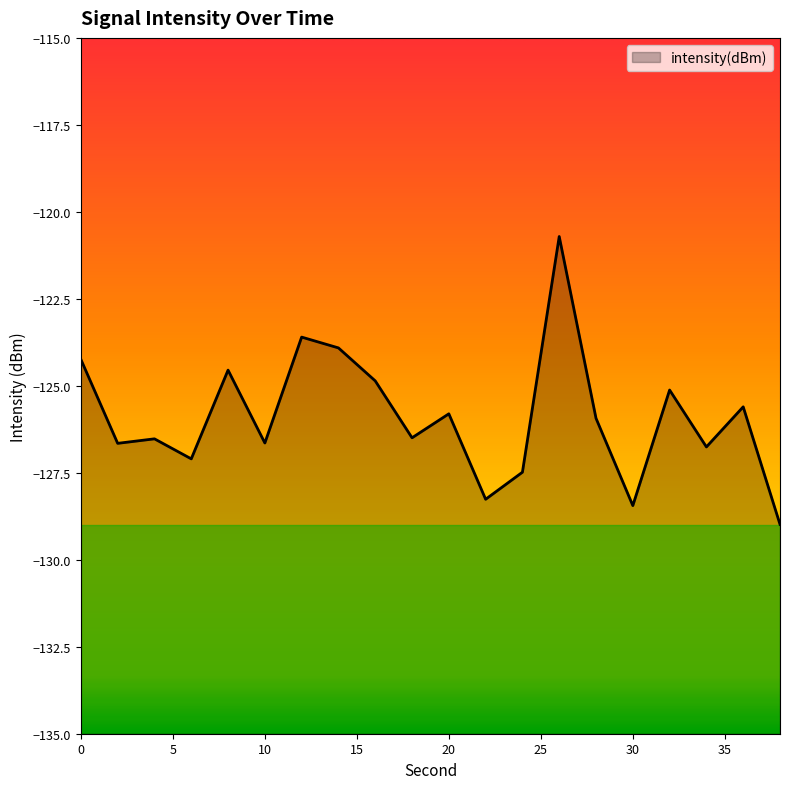

What is the value of the 20th point from the left?

-129.0